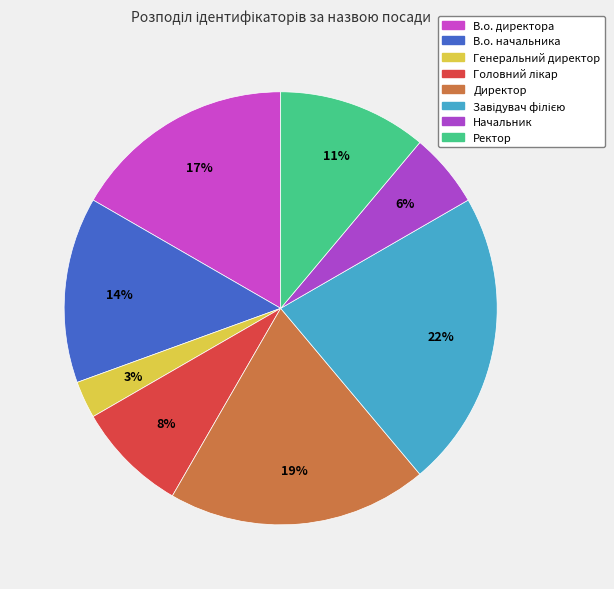

Between Ректор and Начальник, which is larger?

Ректор